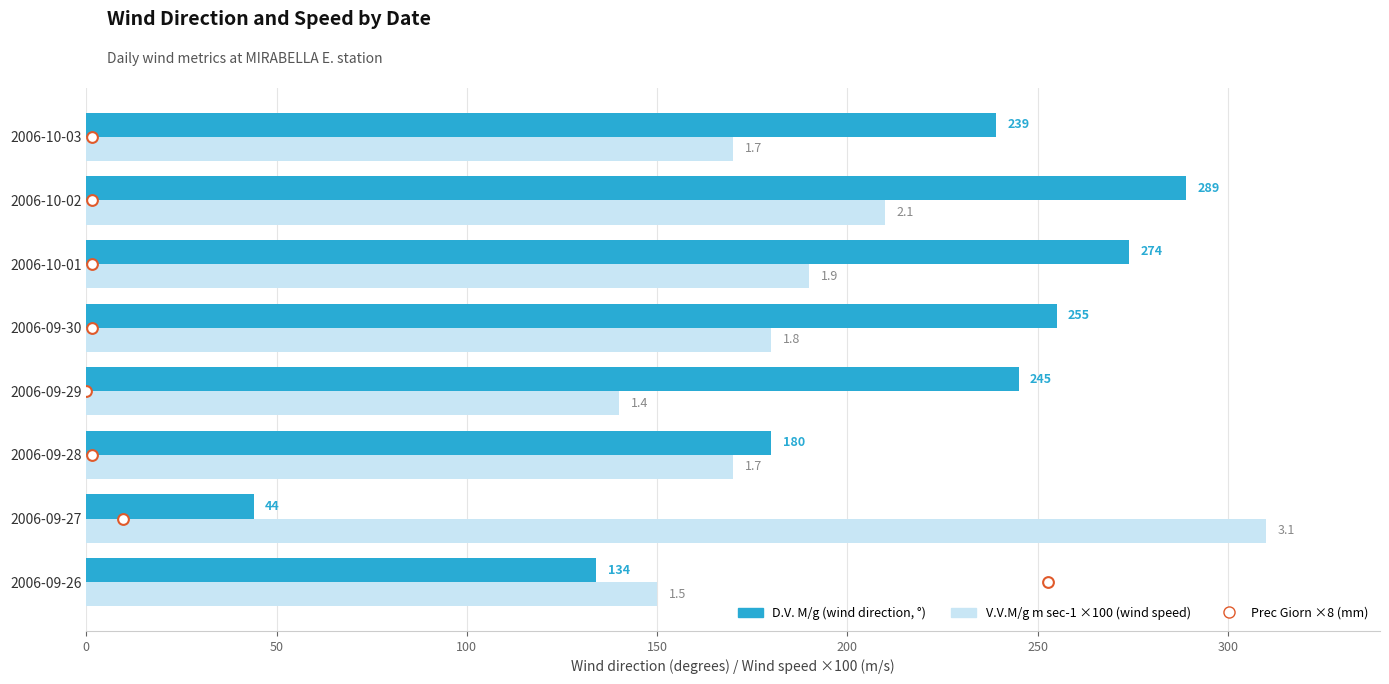

Which series has the largest Y range (max minus min)?

D.V. M/g